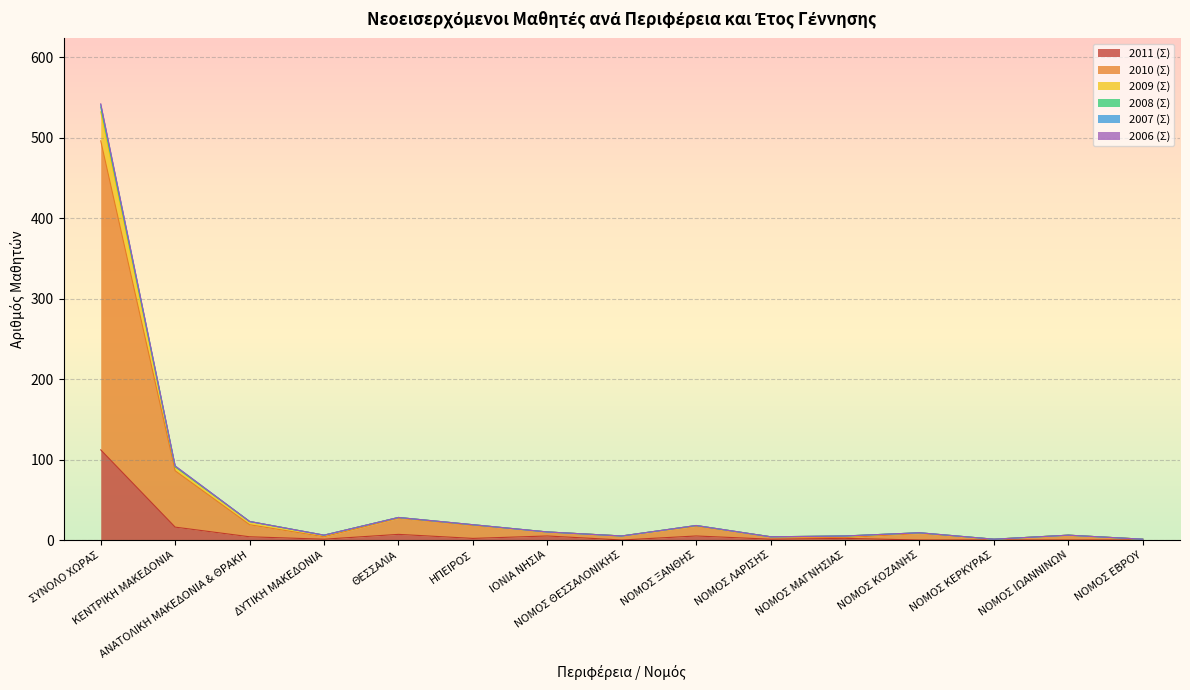

What is the label of the 8th point from the left?

ΝΟΜΟΣ ΘΕΣΣΑΛΟΝΙΚΗΣ